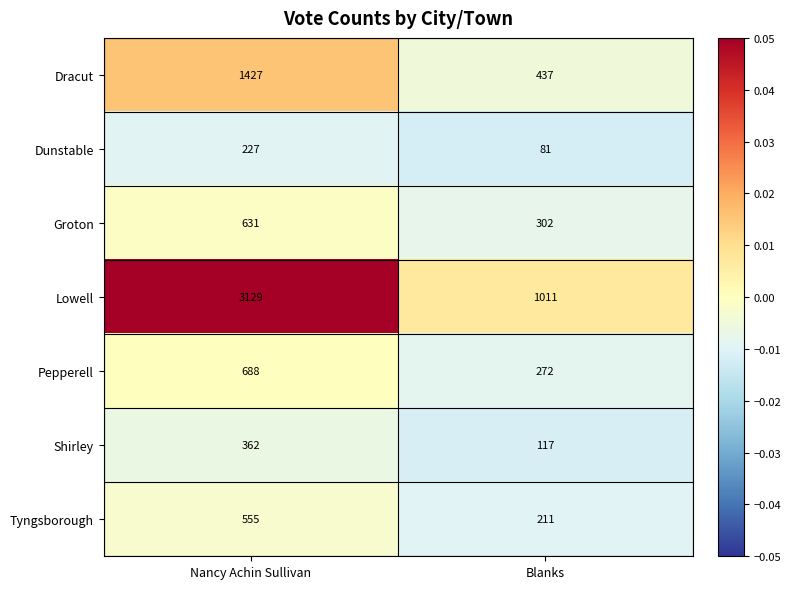

Which series has the largest total across all categories?

Lowell